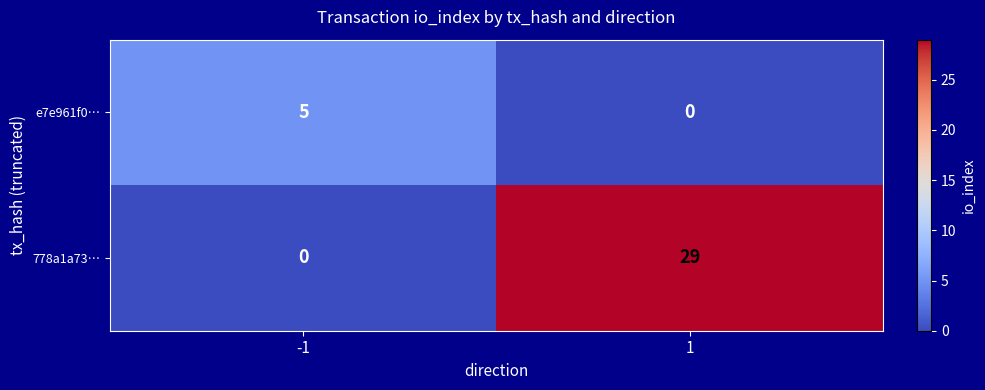

Which series has the largest range (max minus min)?

778a1a73…